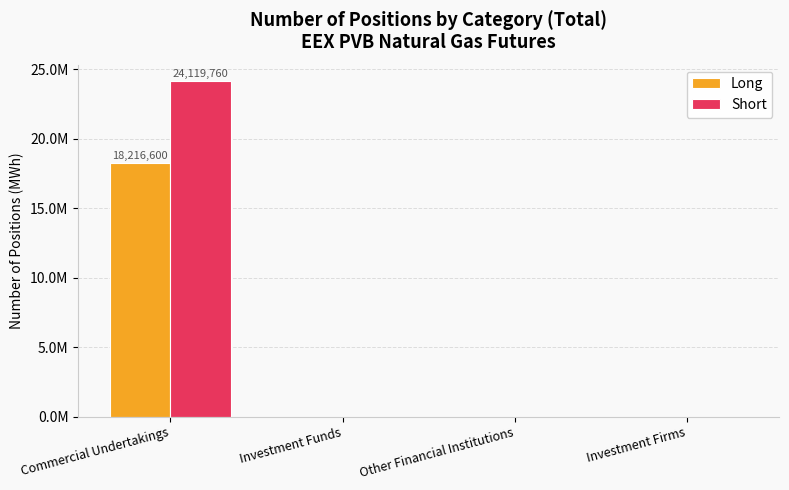

What is the label of the 3rd bar from the right?

Investment Funds